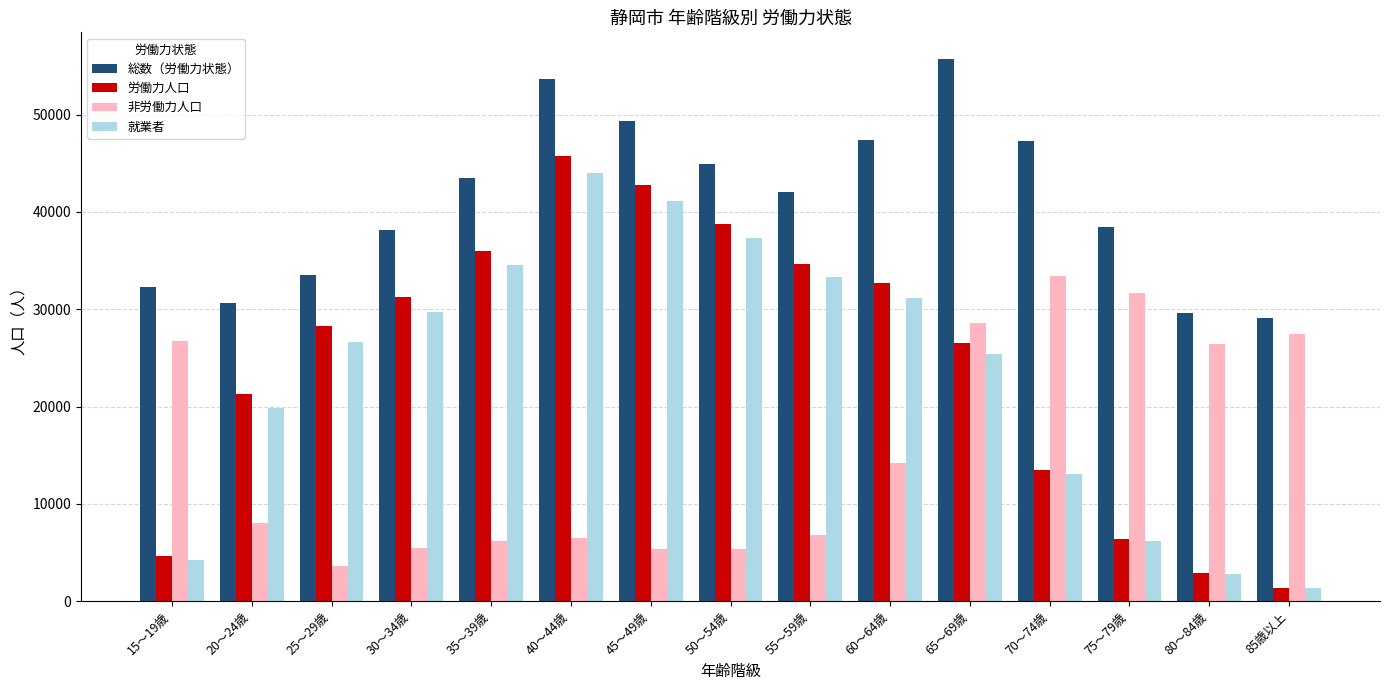

What is the label of the 11th bar from the right?

35～39歳